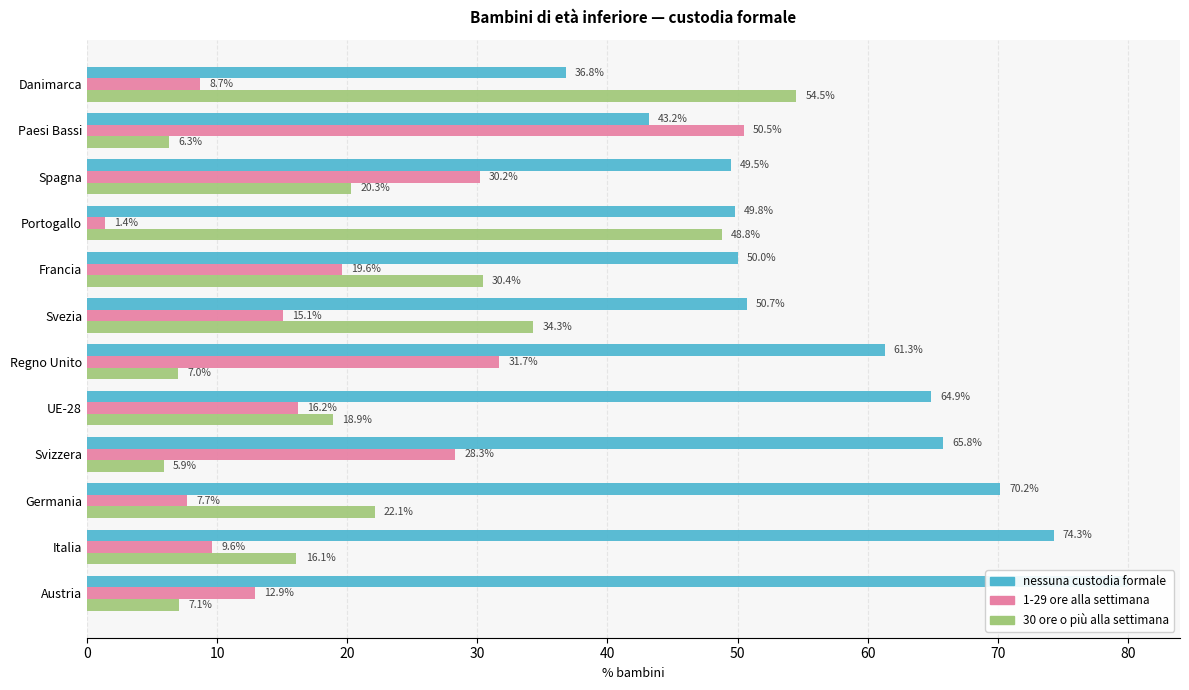

What is the smallest value displayed?

1.4